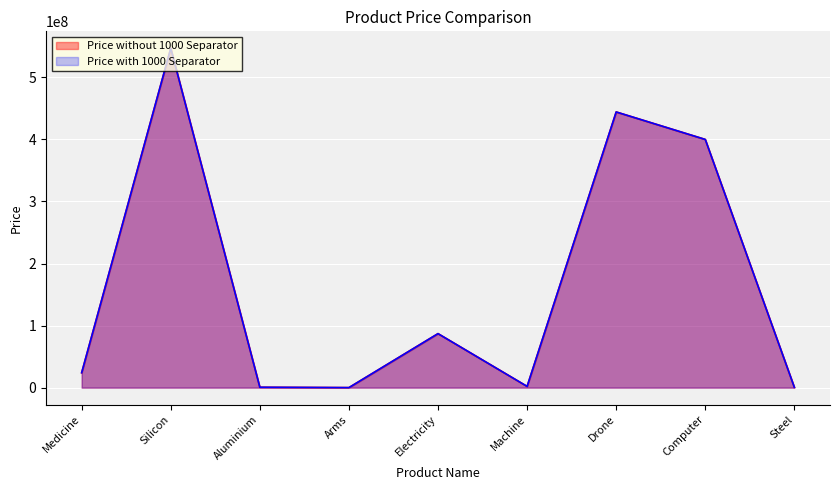

Reading left to right, list all the values displayed in this chart.

Price without 1000 Separator: Medicine=24034688	Silicon=546897604	Aluminium=645600	Arms=46790	Electricity=87034255	Machine=2000188	Drone=444300086	Computer=400000640	Steel=500800
Price with 1000 Separator: Medicine=24034688	Silicon=546897604	Aluminium=645600	Arms=46790	Electricity=87034255	Machine=2000188	Drone=444300086	Computer=400000640	Steel=500800